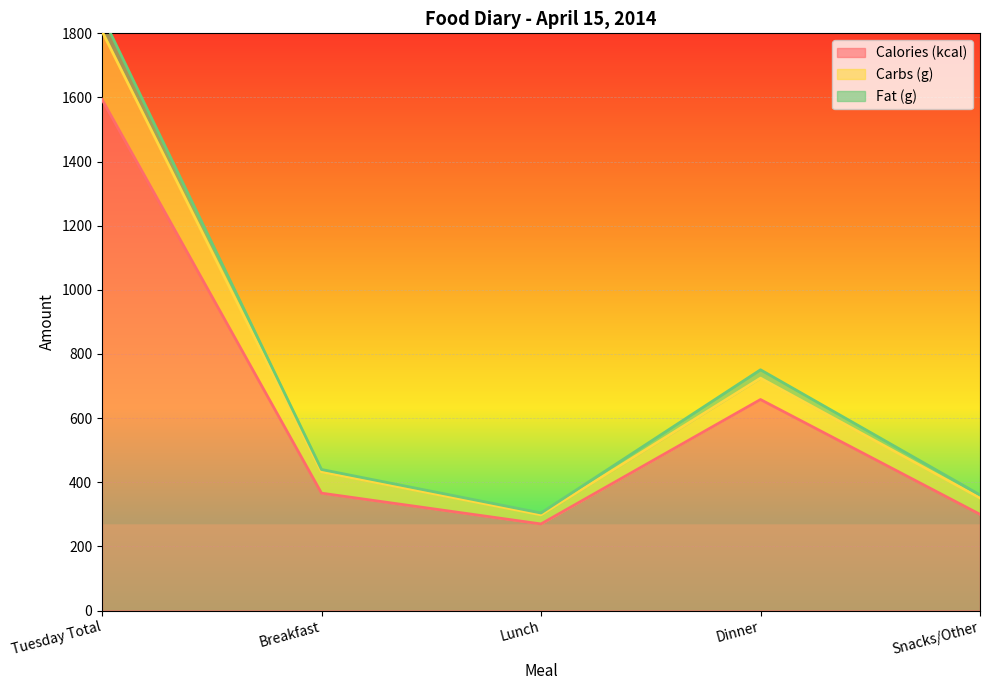

What is the label of the 5th point from the right?

Tuesday Total